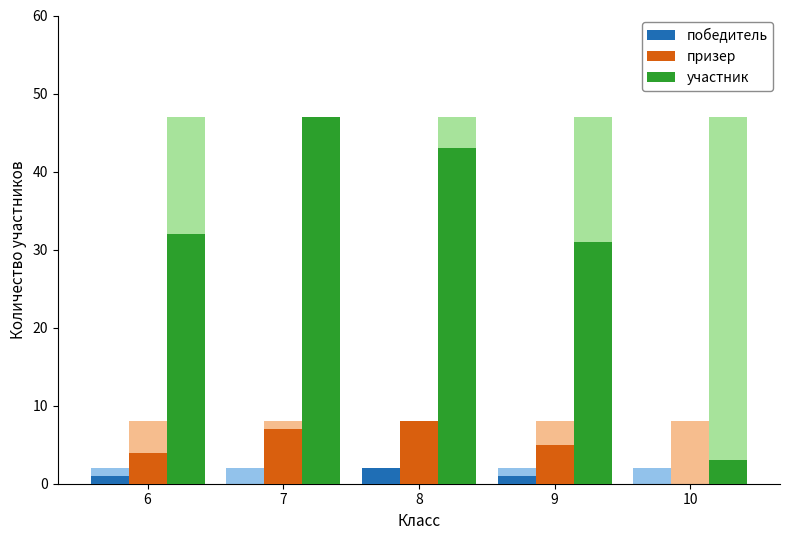

True or false: участник has a value of 77 at 7.

False